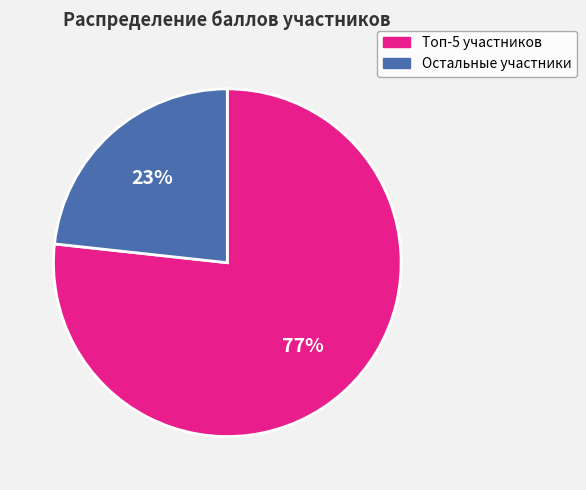

To the nearest percent, what is the average slice percentage?

50%